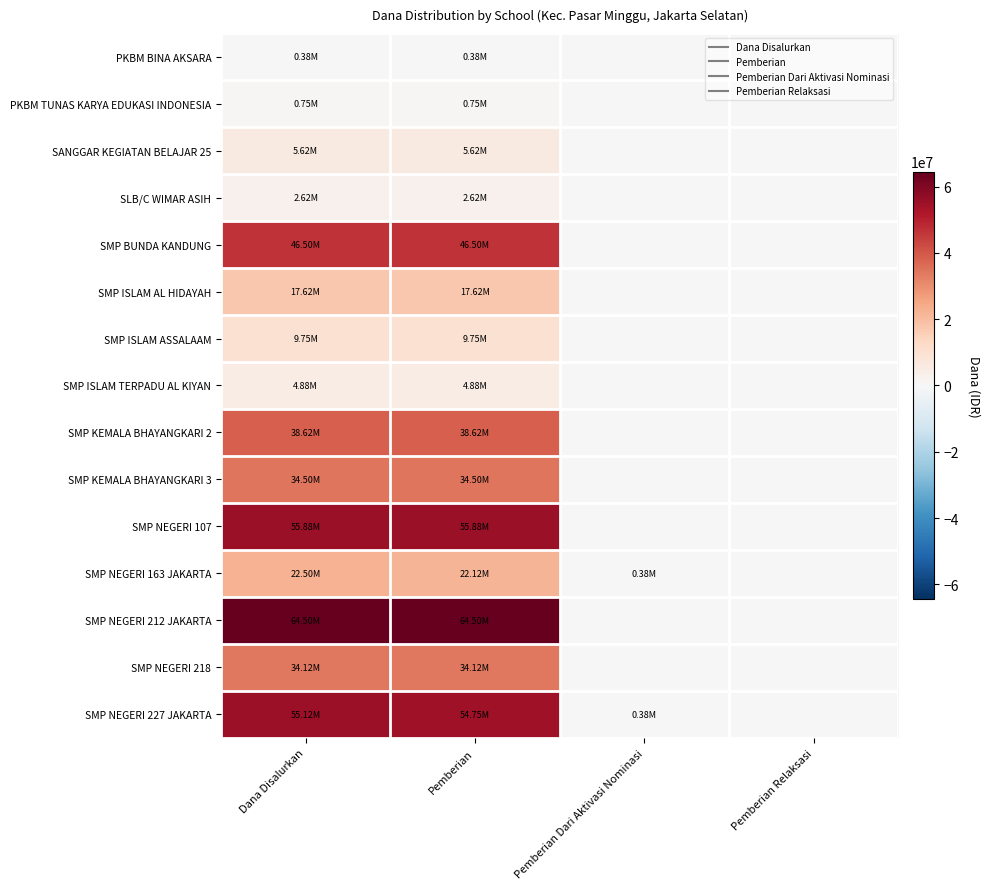

What is the spread (max minus min) of values at Pemberian Dari Aktivasi Nominasi?

375000